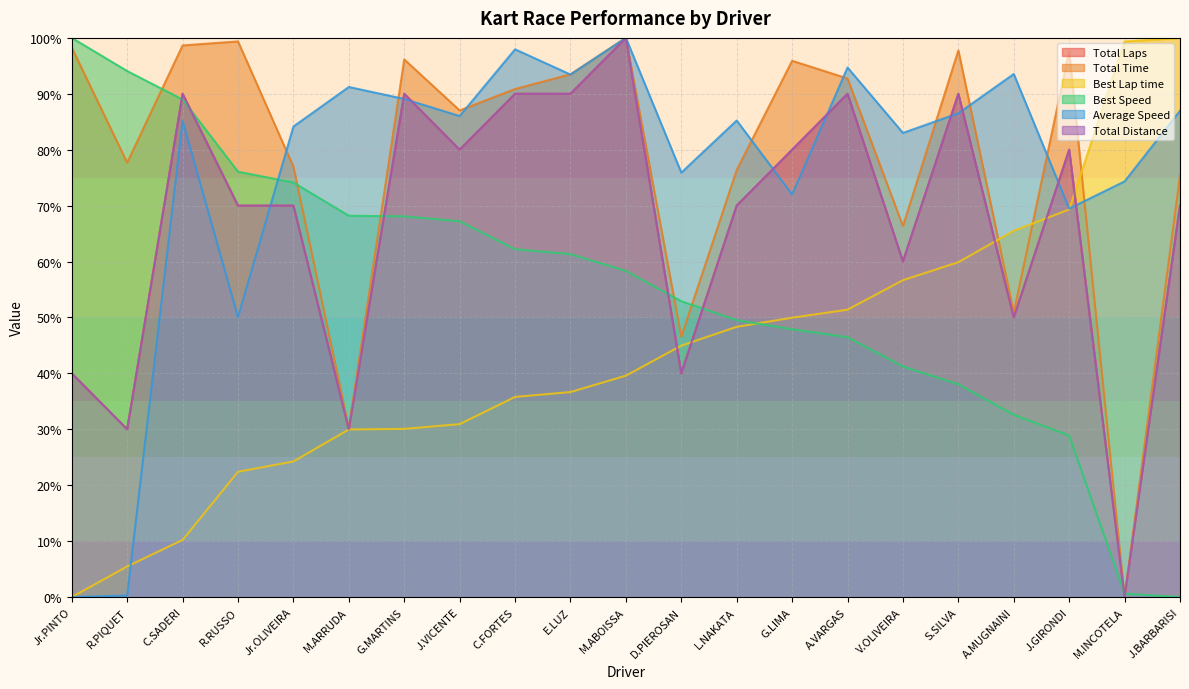

Count the number of categories in the chart.

21